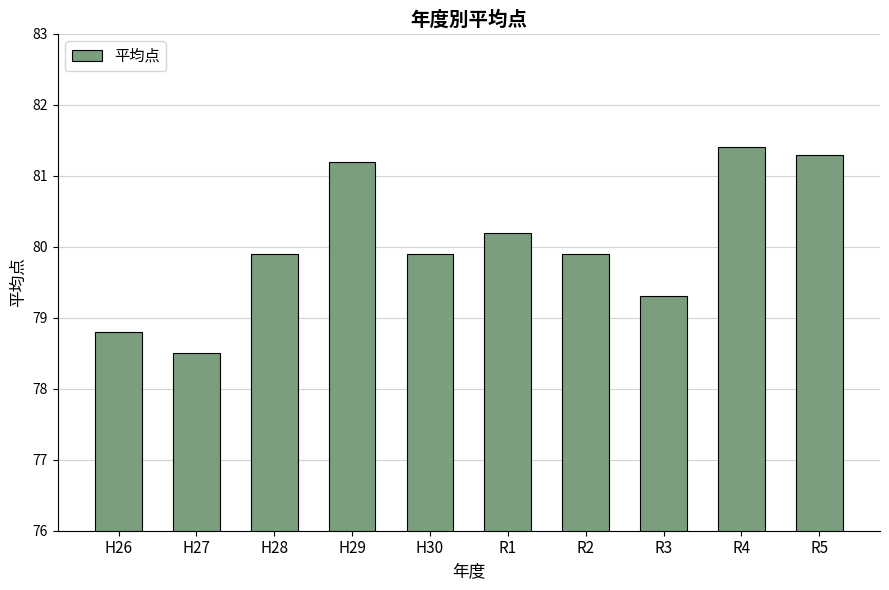

The value at R5 is 81.3. True or false?

True